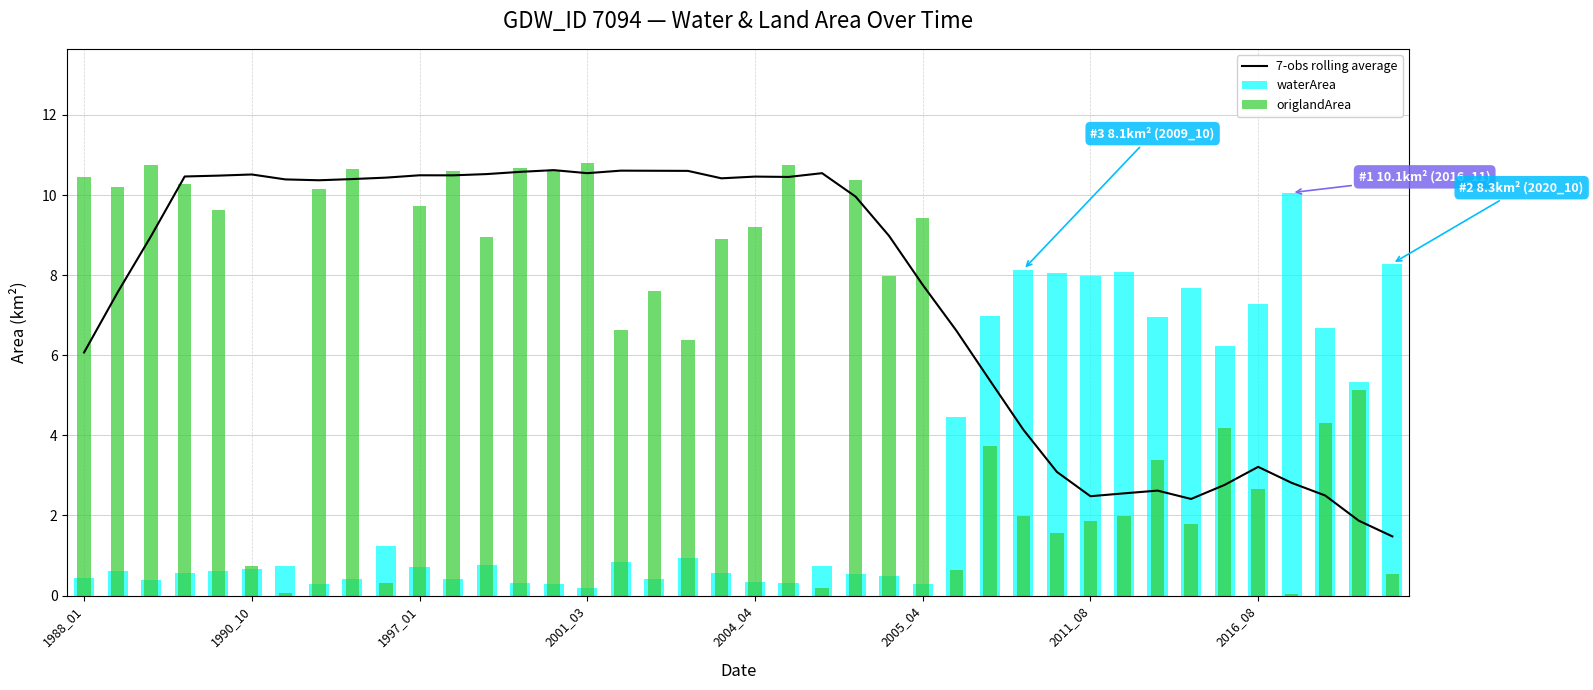

What is the minimum value for 7-obs rolling average?

1.5